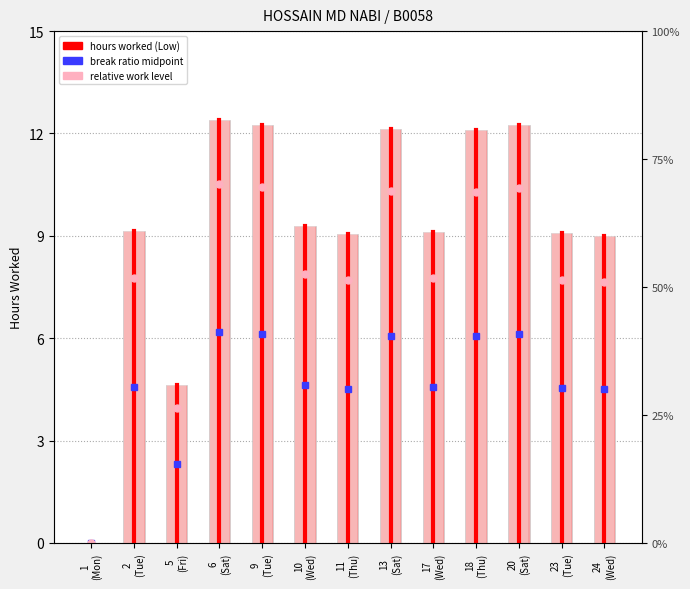

List the labels in order of value, smallest first.

1
(Mon), 5
(Fri), 24
(Wed), 11
(Thu), 23
(Tue), 17
(Wed), 2
(Tue), 10
(Wed), 18
(Thu), 13
(Sat), 20
(Sat), 9
(Tue), 6
(Sat)